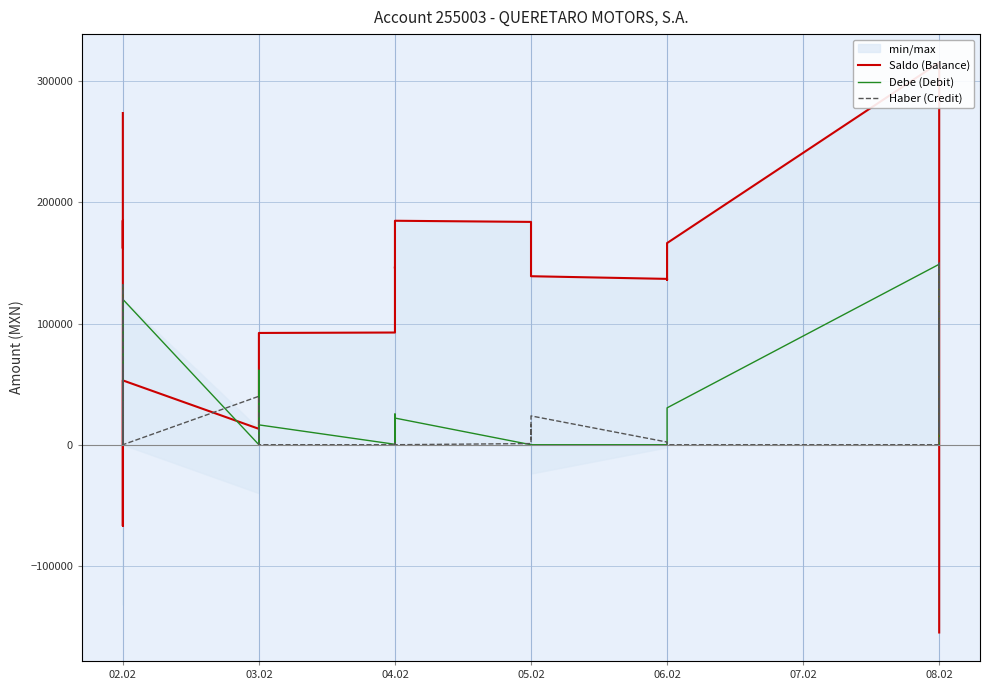

How many interior local valleys does the Saldo (Balance) series have?

5